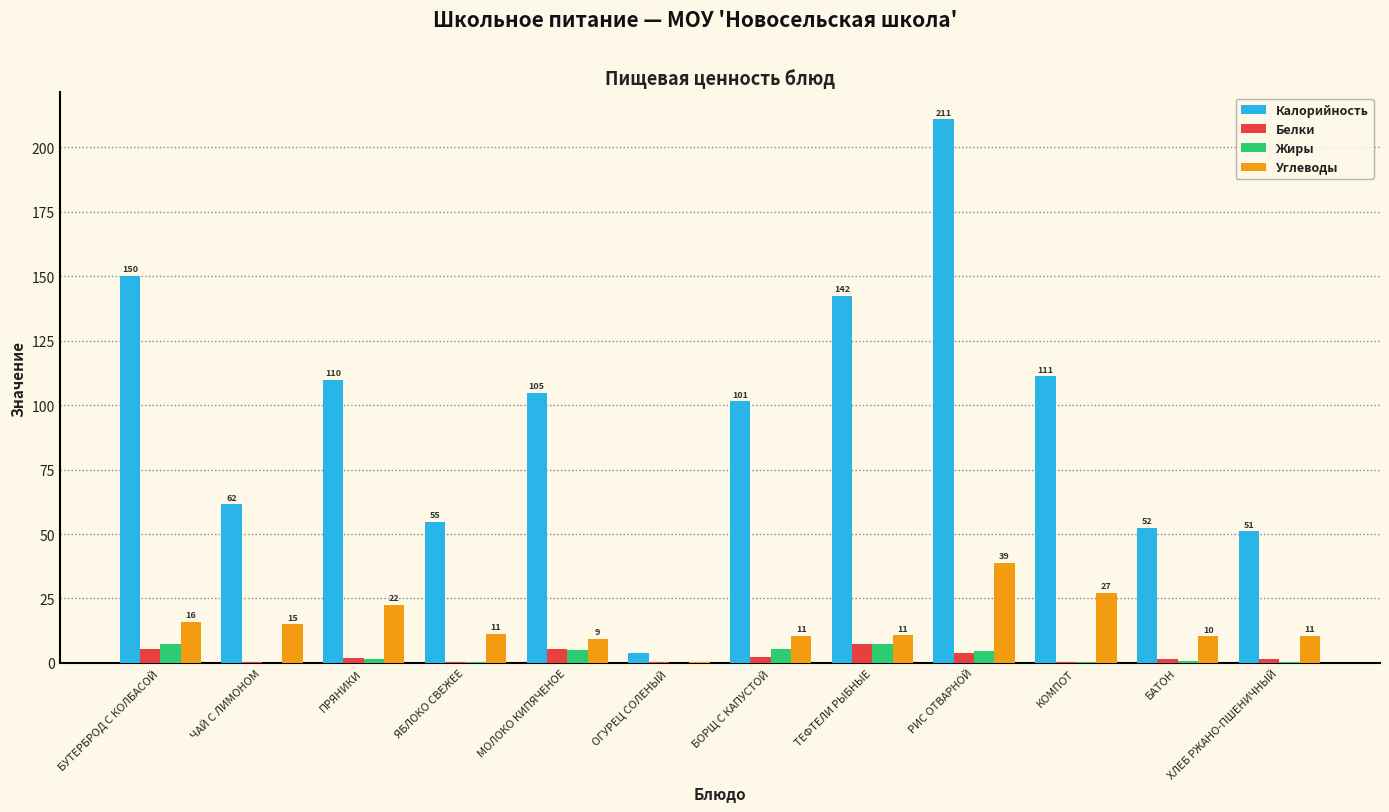

How many distinct data groups are displayed?

4